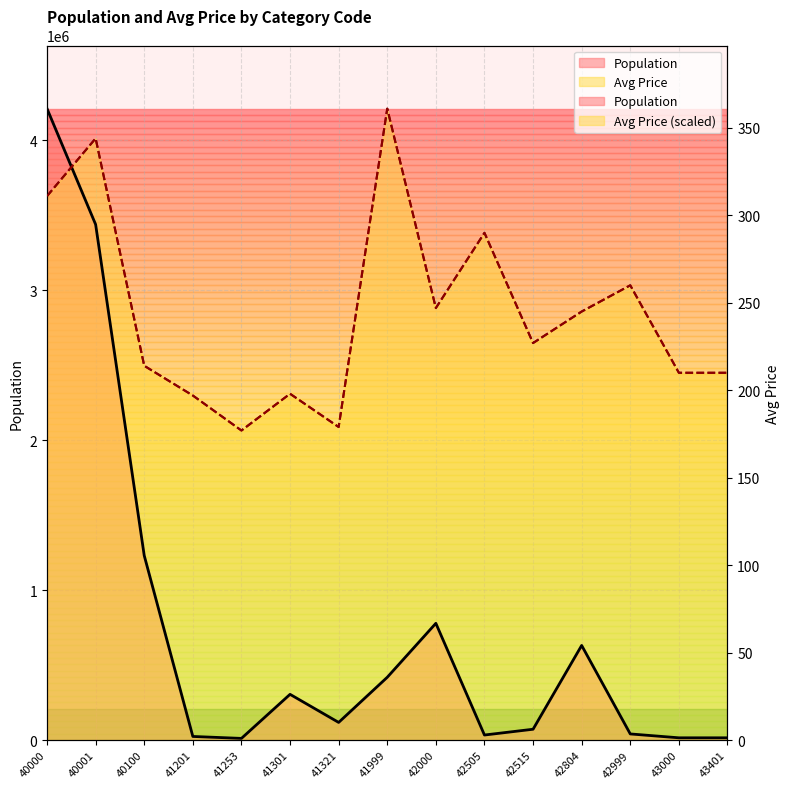

Which category has the highest value across all series?

41999